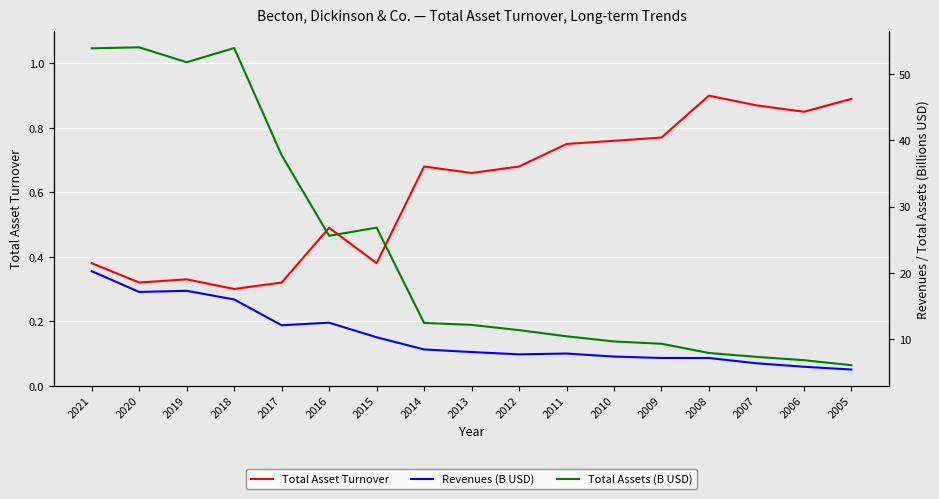

What is the value of the Total Asset Turnover point at the 15th from the left?

0.9